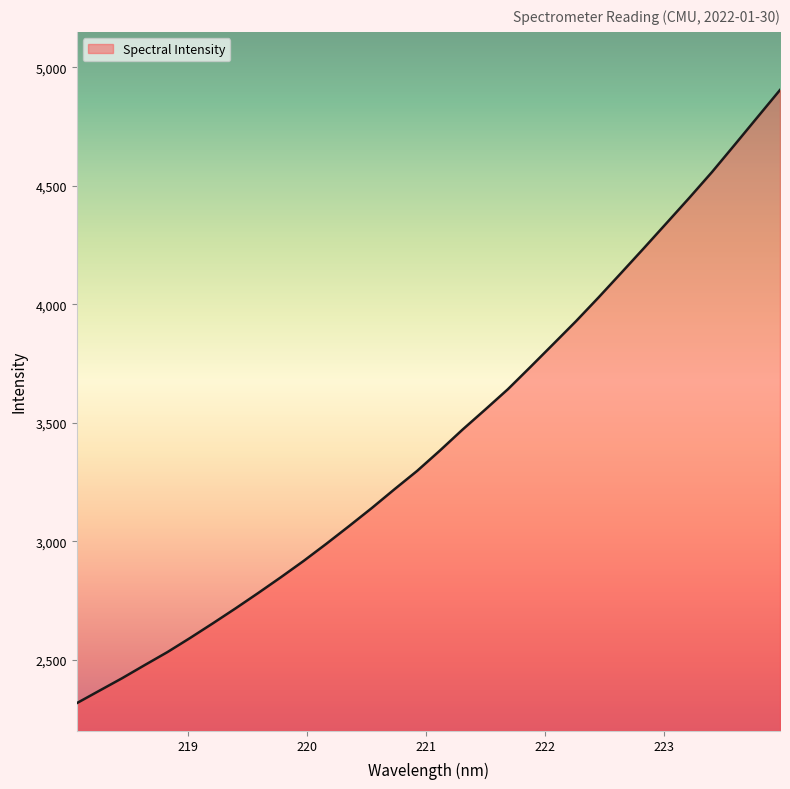

Does the chart have visible grid lines?

No